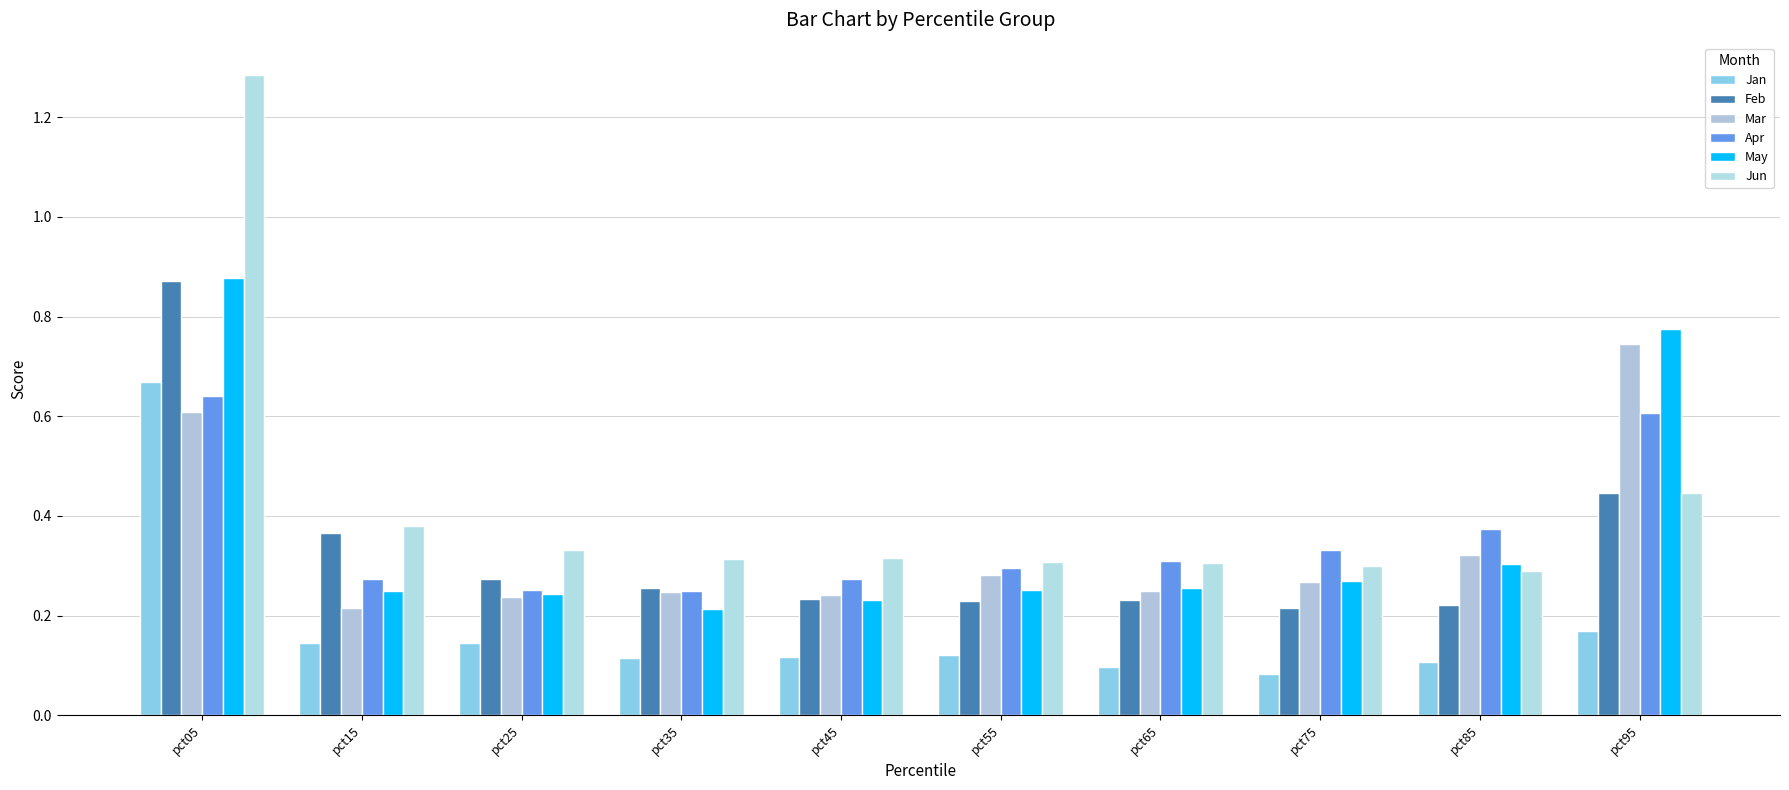

Are the bars grouped side by side (vs. stacked)?

Yes